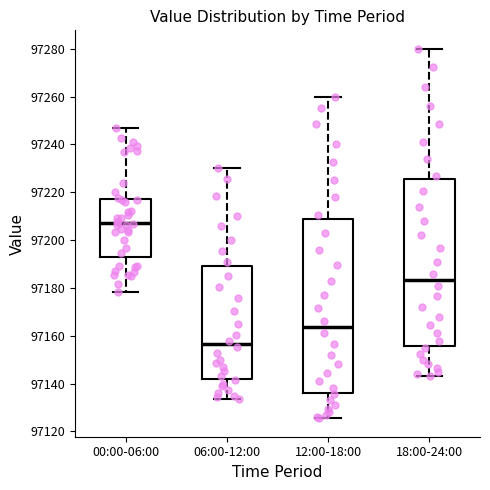

Which box is the tallest, from its lower edge to its upper edge?

12:00-18:00